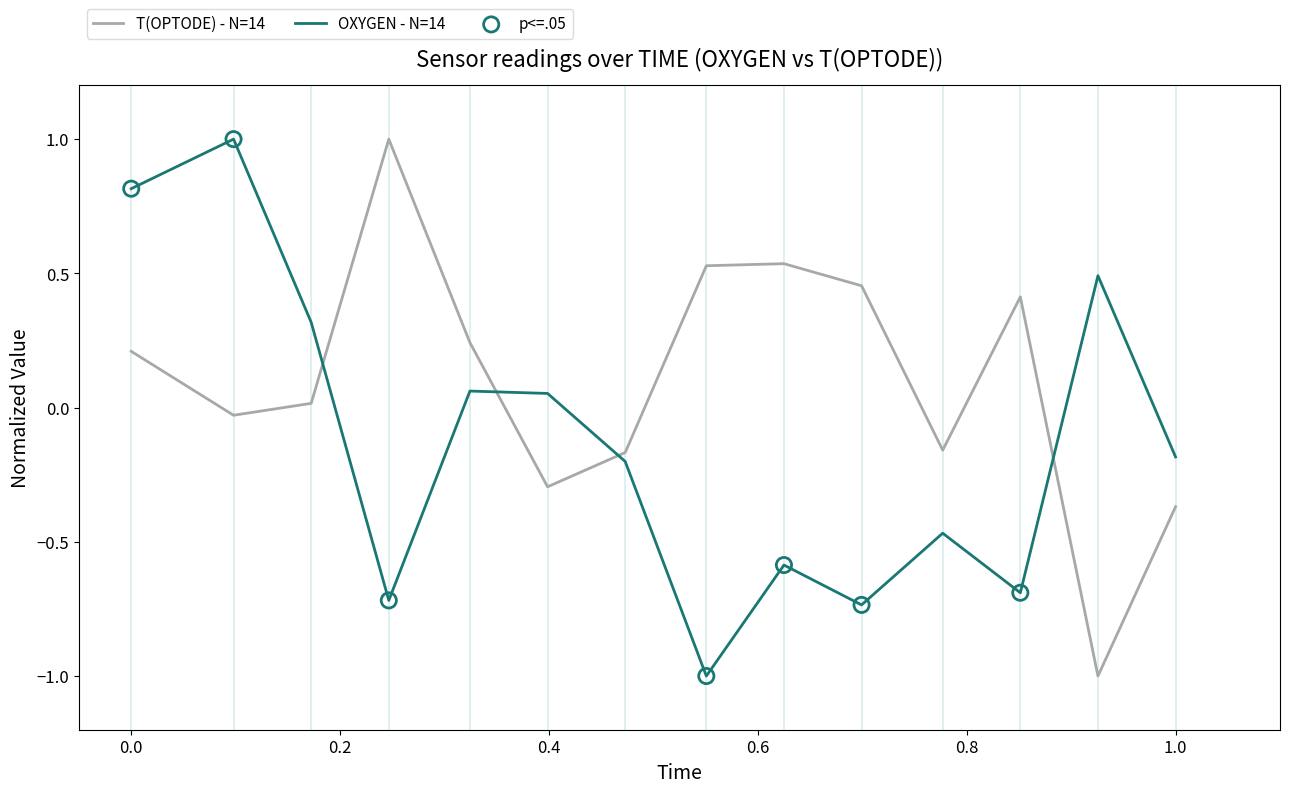

Which series has the largest total across all categories?

T(OPTODE) - N=14